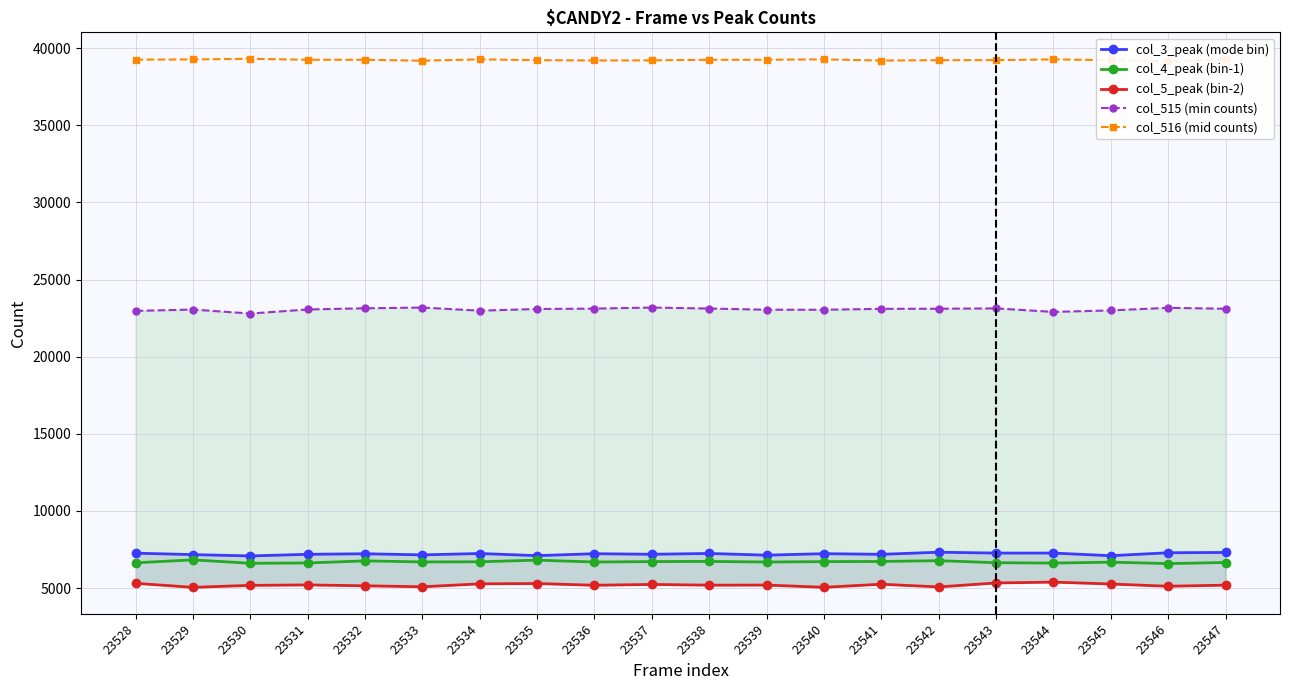

Is it true that col_515 (min counts) equals 23104 at 23541?

True